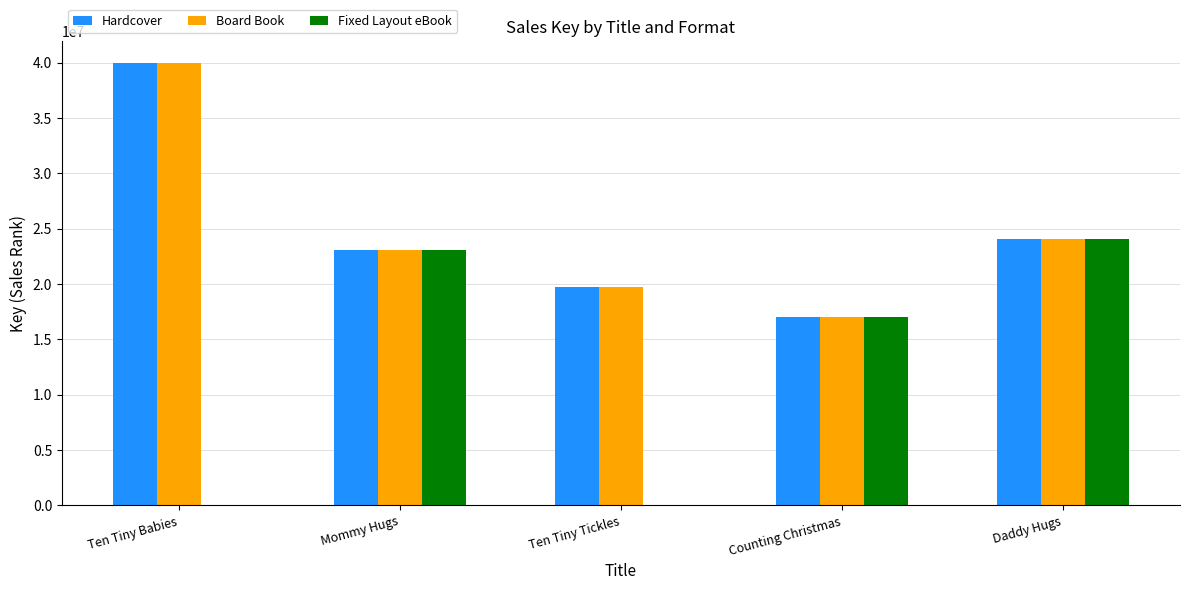

True or false: Board Book has a value of 17058277 at Counting Christmas.

True